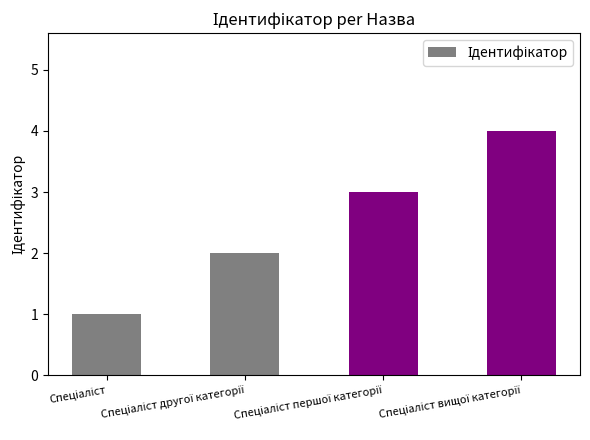

What is the difference between the maximum and minimum values?

3